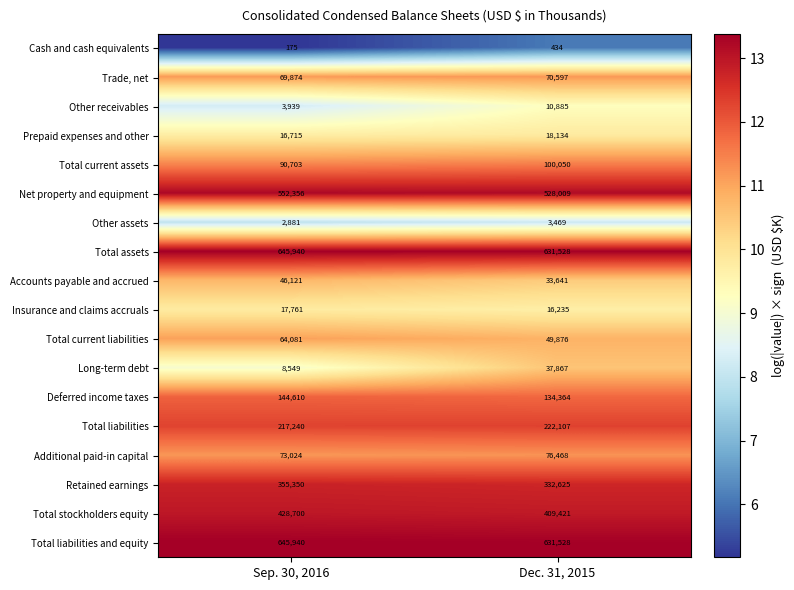

Rank the categories by Net property and equipment value from highest to lowest.

Sep. 30, 2016, Dec. 31, 2015